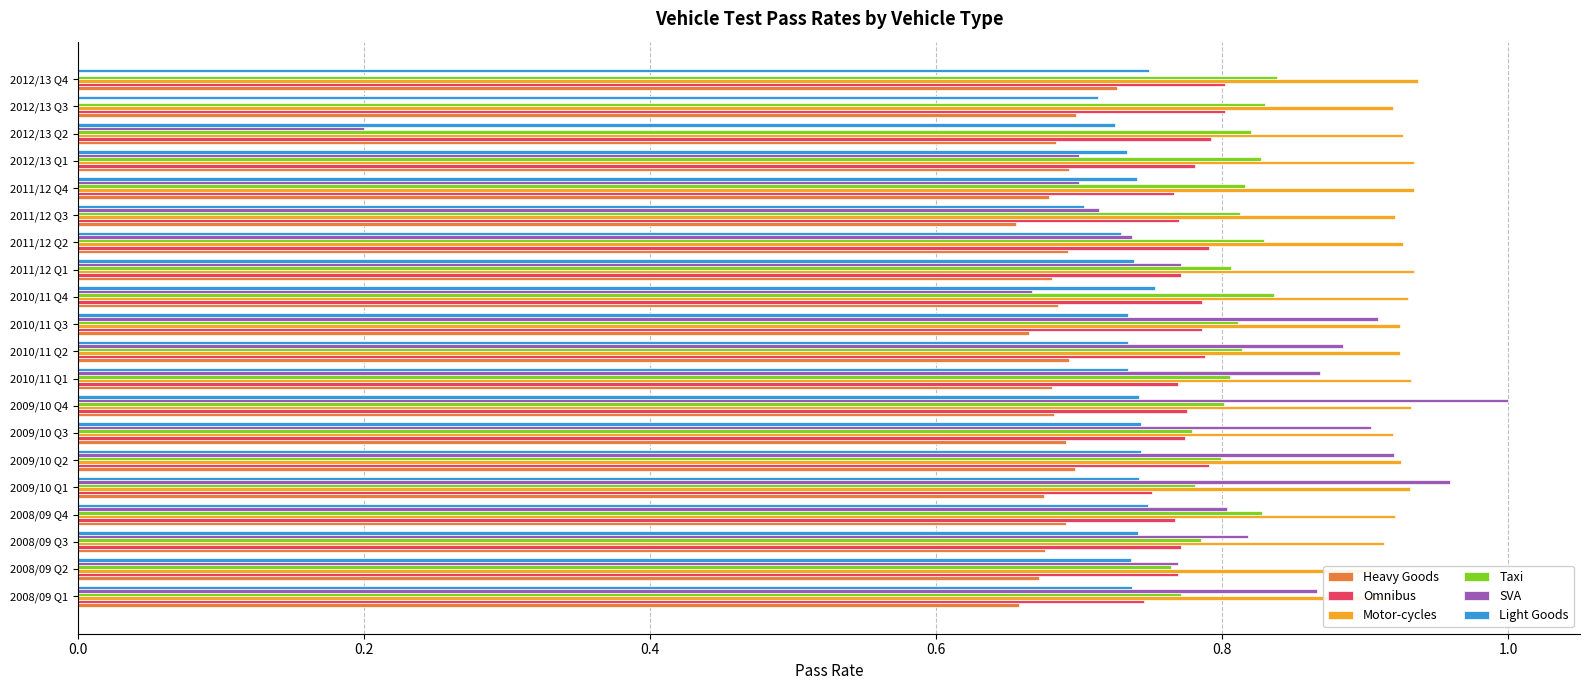

Between 2009/10 Q4 and 2012/13 Q1, which is larger?

2012/13 Q1